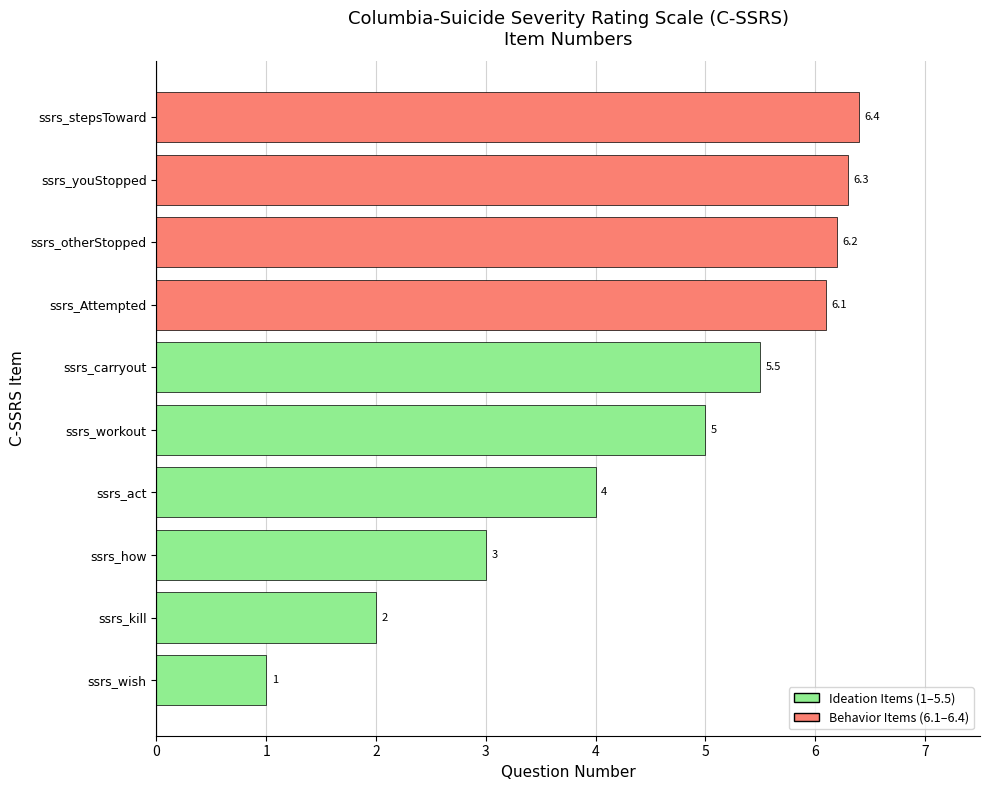

What is the greatest value displayed?

6.4